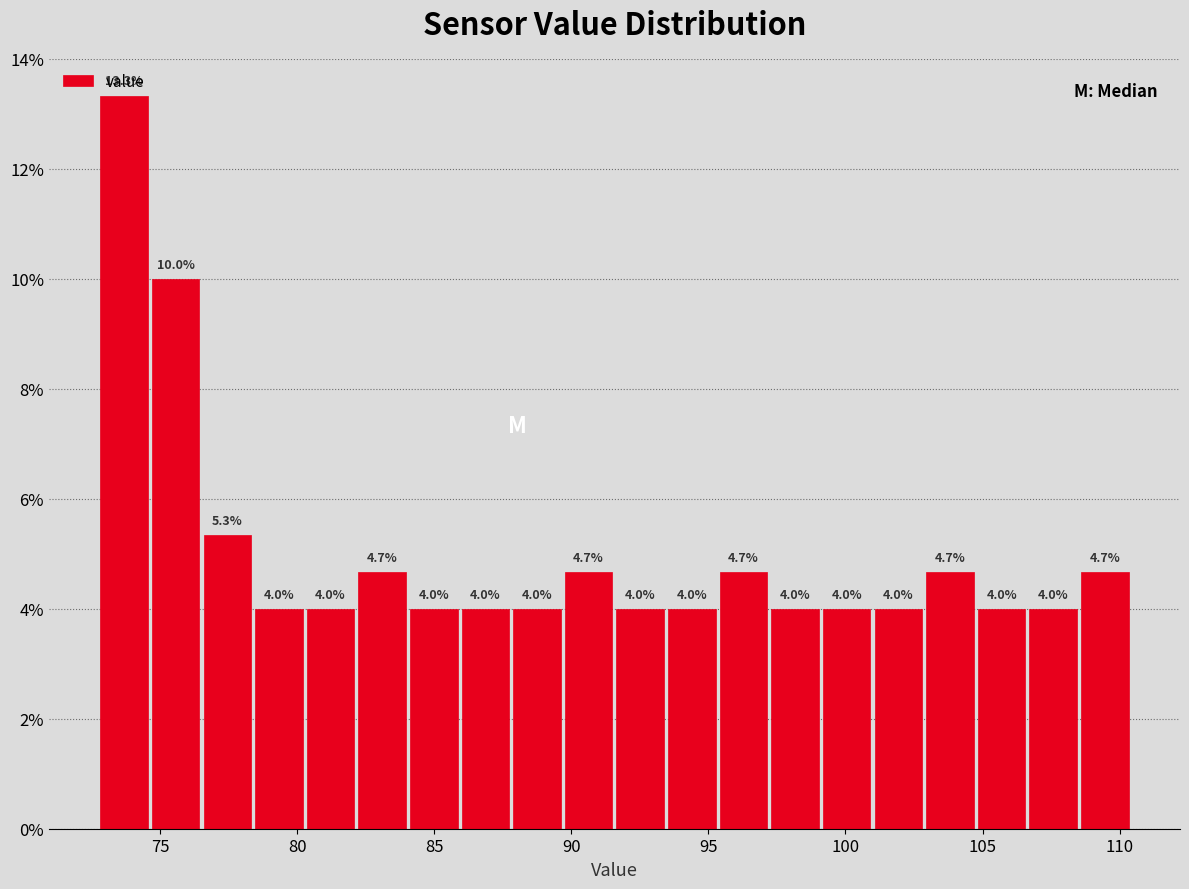

Read against the x-axis, roughly where is the centre of the tallest bar?

73.5